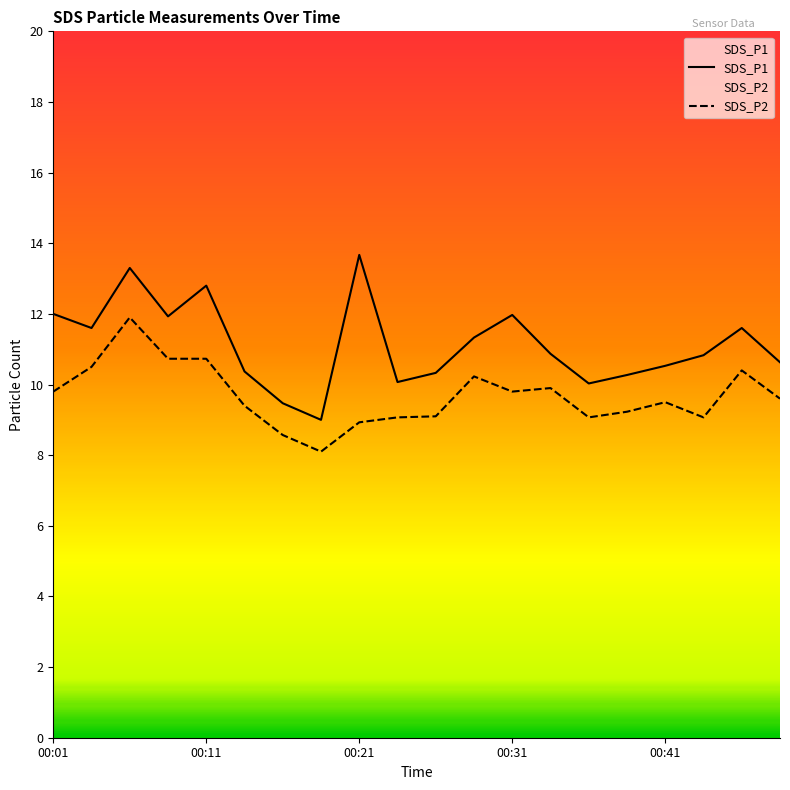

The value of SDS_P1 at 00:26 is 10.3. True or false?

True